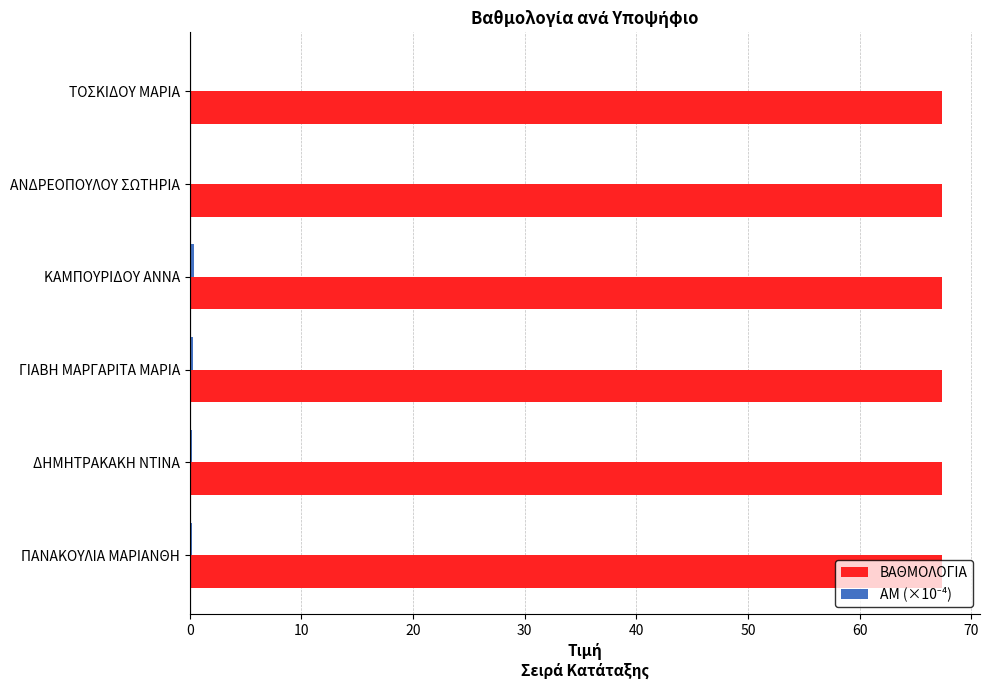

Which series has the largest total across all categories?

ΒΑΘΜΟΛΟΓΙΑ